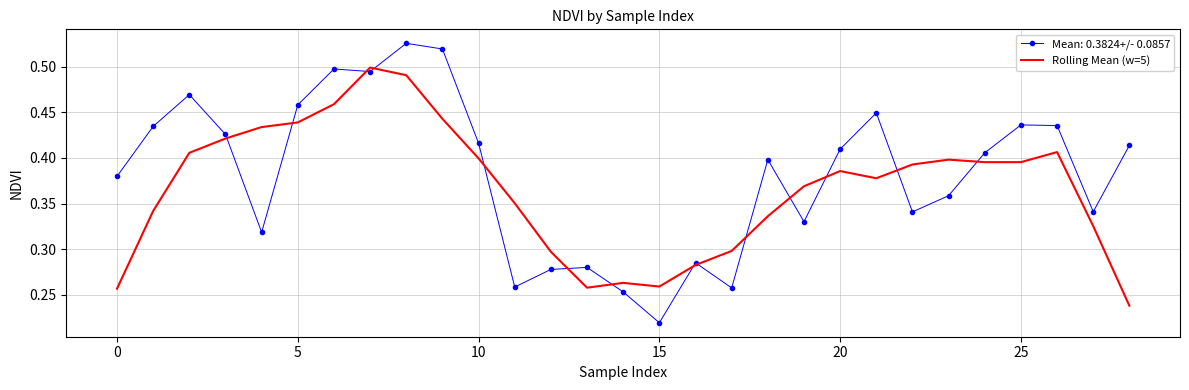

Which series has the largest range (max minus min)?

Mean: 0.3824+/- 0.0857